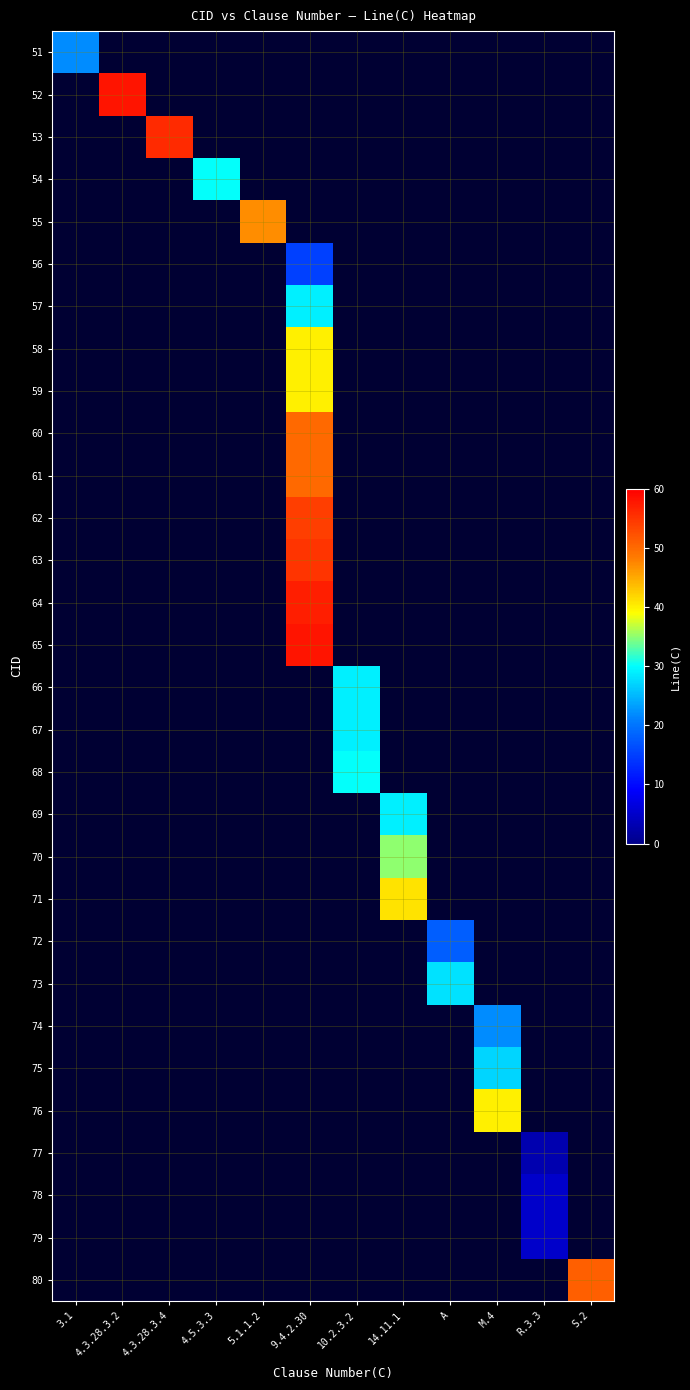

At 4.3.28.3.2, list the series in order from smallest to largest.

51, 52, 53, 54, 55, 56, 57, 58, 59, 60, 61, 62, 63, 64, 65, 66, 67, 68, 69, 70, 71, 72, 73, 74, 75, 76, 77, 78, 79, 80